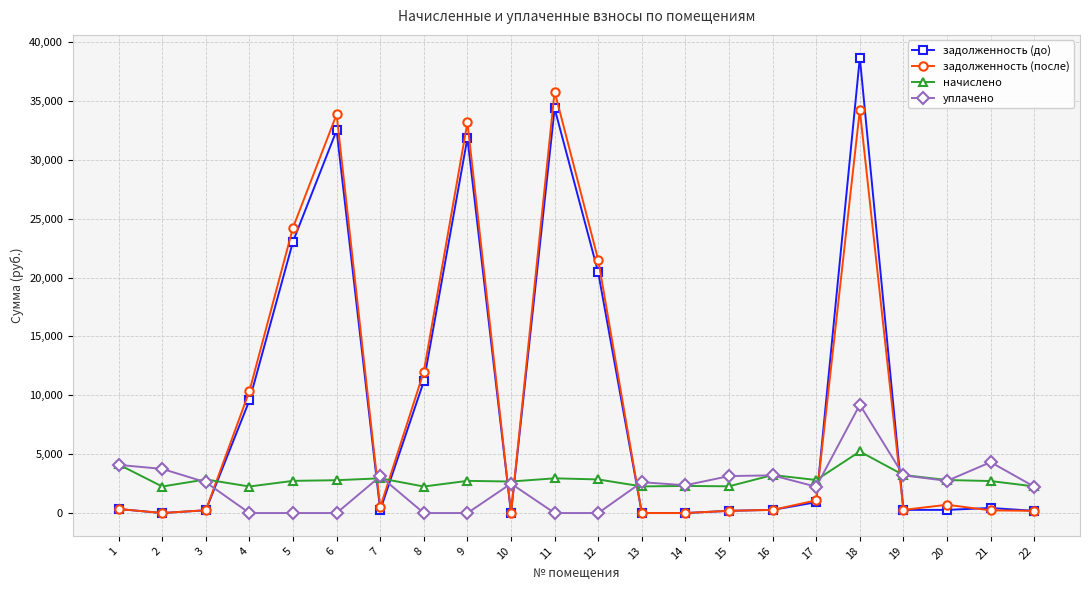

True or false: уплачено and задолженность (до) intersect in this chart.

True